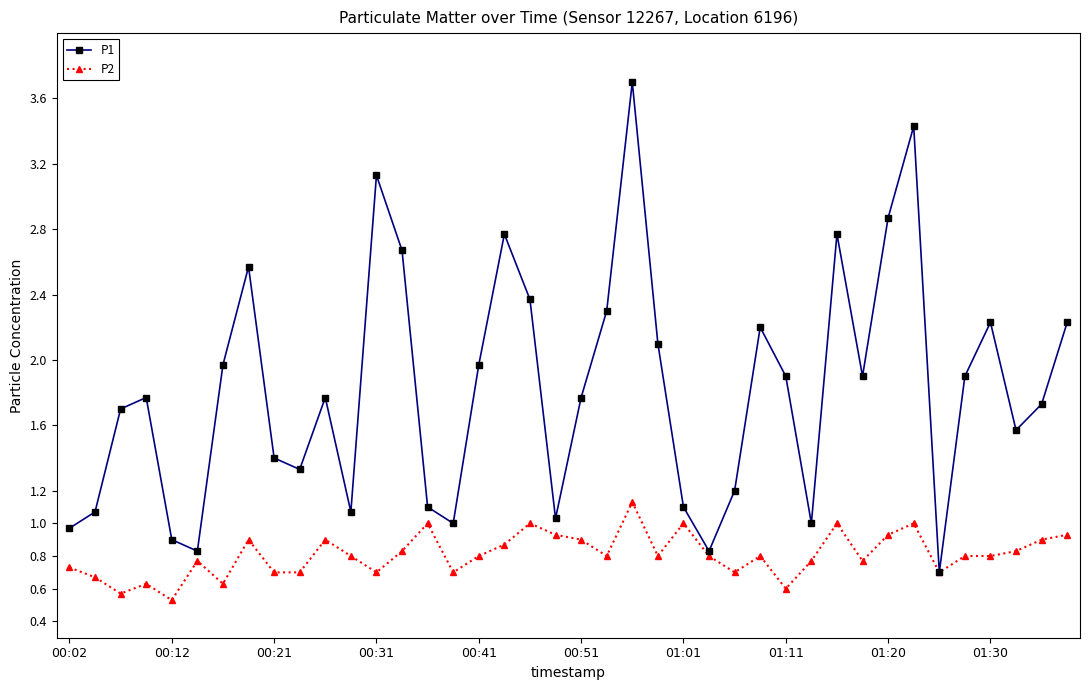

What is the highest value of the P2 series?

1.1